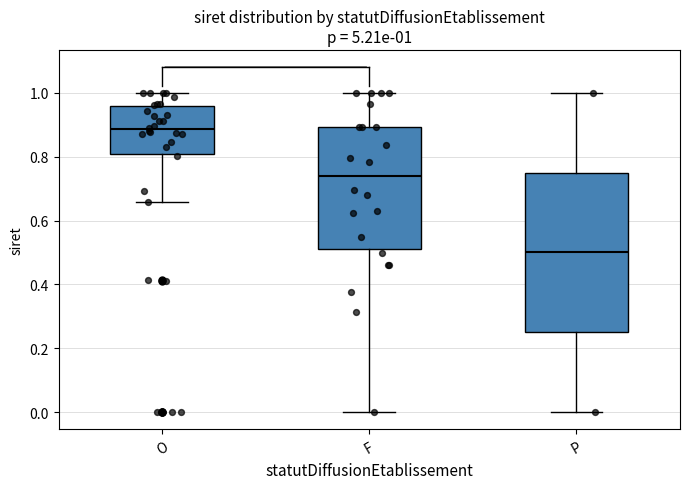

Which box's median line is the lowest?

P